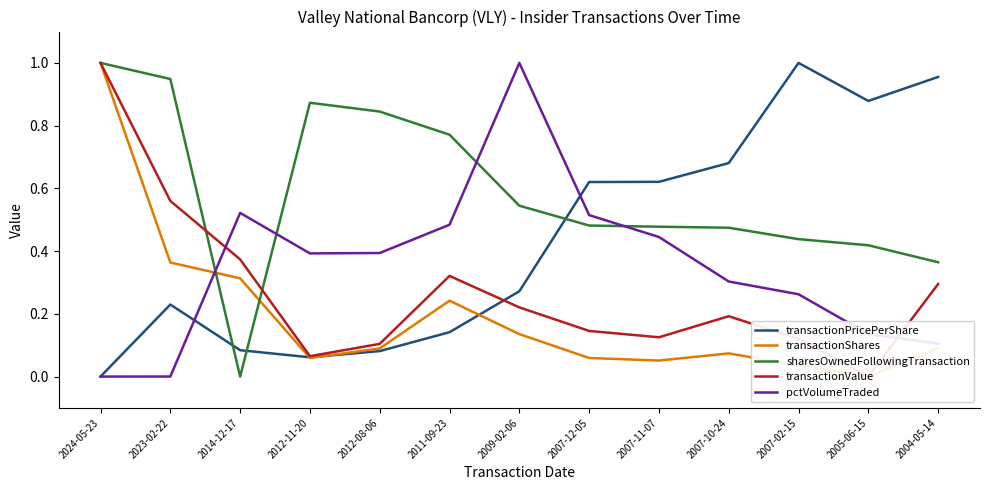

What is the label of the 10th point from the left?

2007-10-24